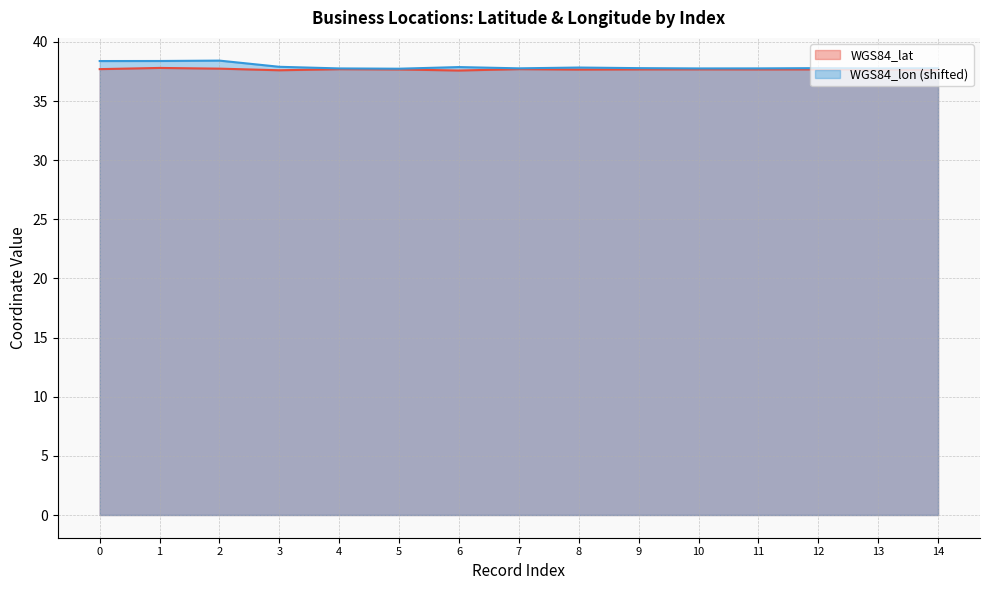

How many categories are shown in the chart?

15